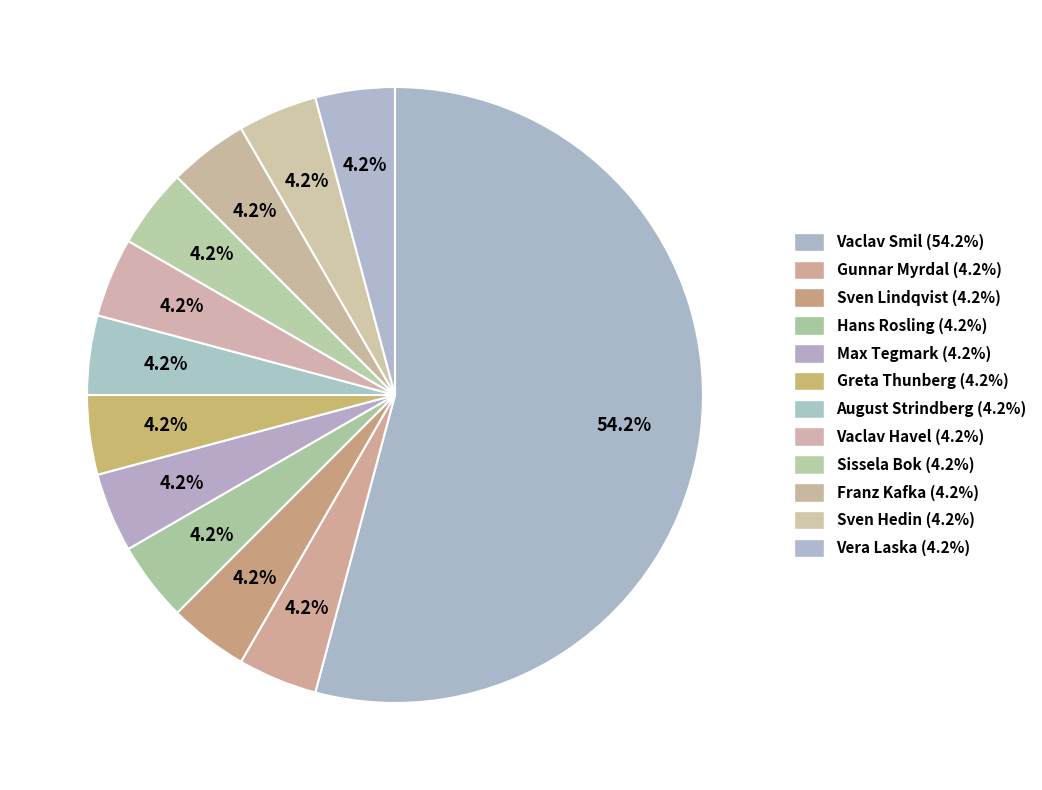

Is there a majority slice in this chart?

Yes